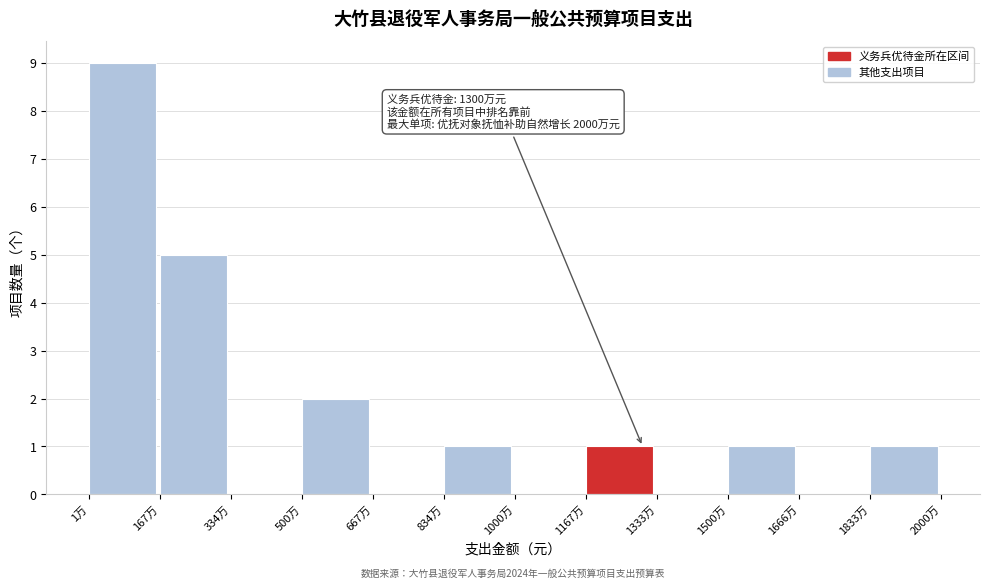

Reading left to right, transcribe all the data shown in this chart.

1万=9	167万=5	334万=0	500万=2	667万=0	834万=1	1000万=0	1167万=1	1333万=0	1500万=1	1666万=0	1833万=1